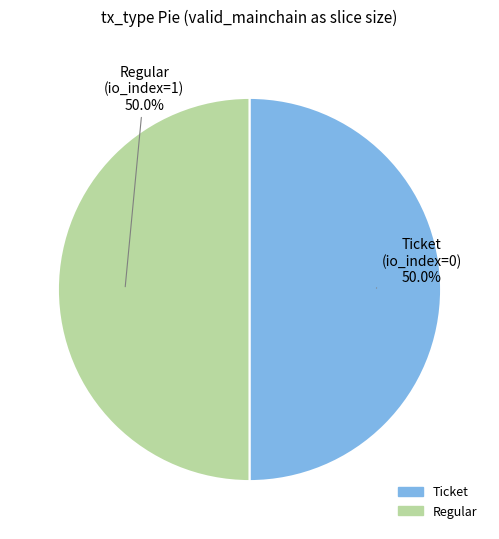

What is the total percentage of Ticket and Regular?

100.0%